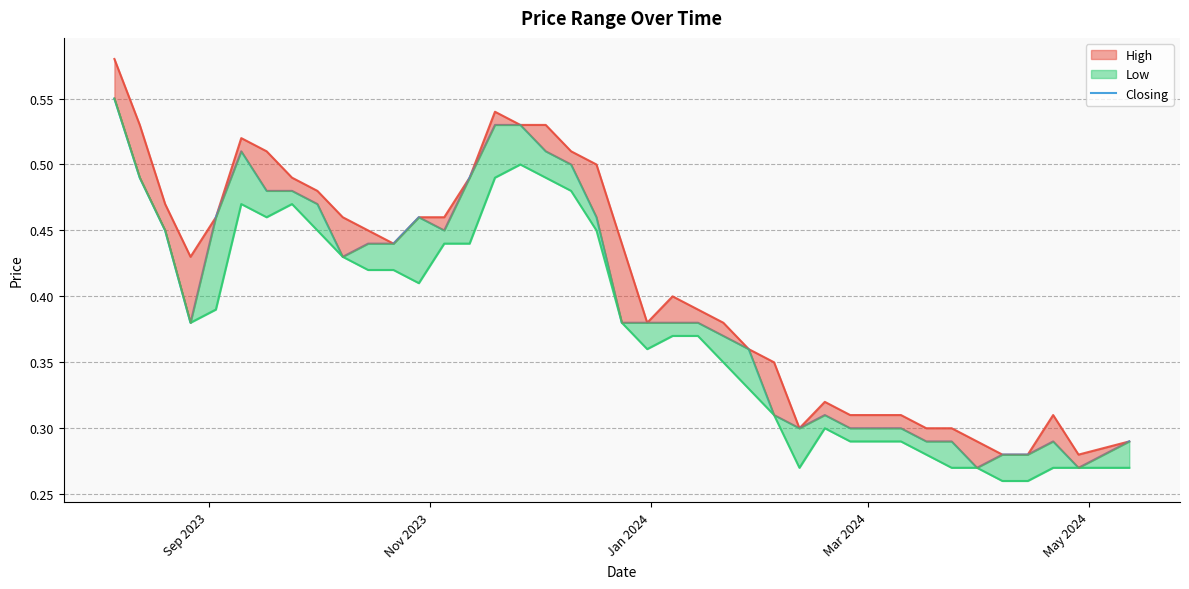

Reading right to left, transcribe all the data shown in this chart.

0.3	0.3	0.3	0.3	0.3	0.3	0.3	0.3	0.3	0.3	0.3	0.3	0.3	0.3	0.4	0.4	0.4	0.4	0.4	0.4	0.5	0.5	0.5	0.5	0.5	0.5	0.5	0.5	0.4	0.4	0.4	0.5	0.5	0.5	0.5	0.5	0.4	0.5	0.5	0.6